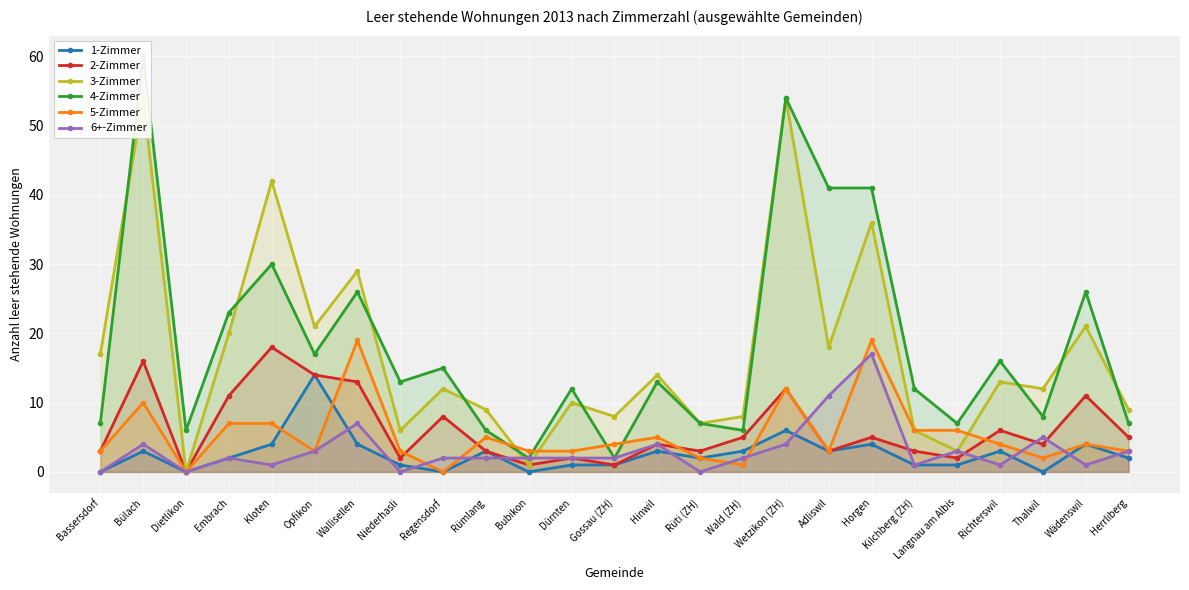

What position from the left is Embrach?

4